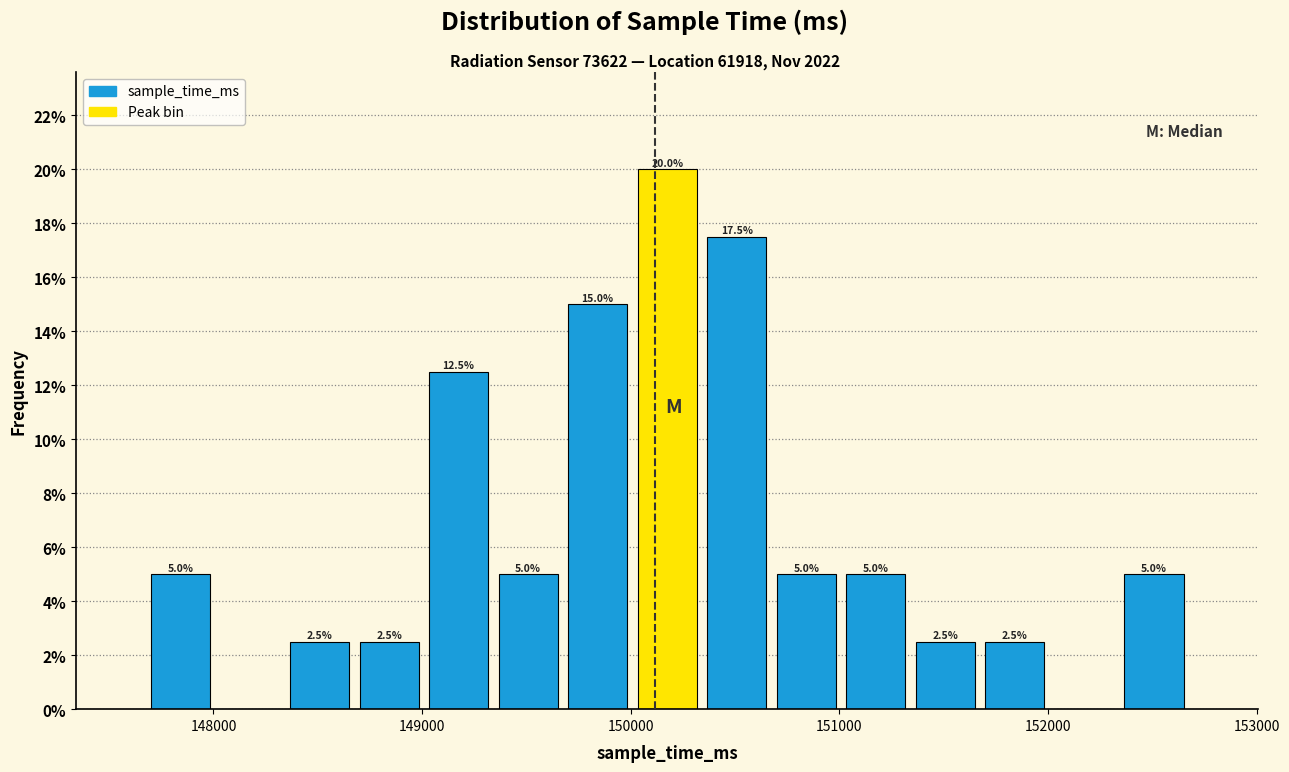

Read against the x-axis, roughly where is the centre of the tallest bar?

150200